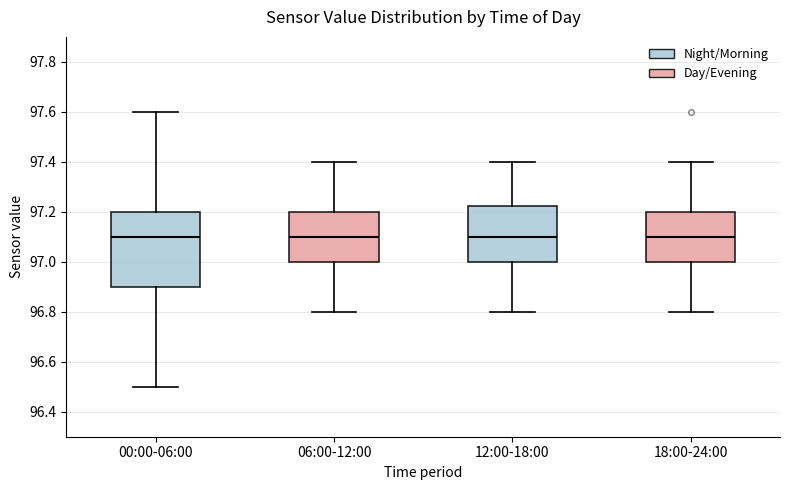

Where is the upper edge of the box for 12:00-18:00 on the y-axis? The values are not printed on the chart, so give them approximately, as read against the axis.

97.22